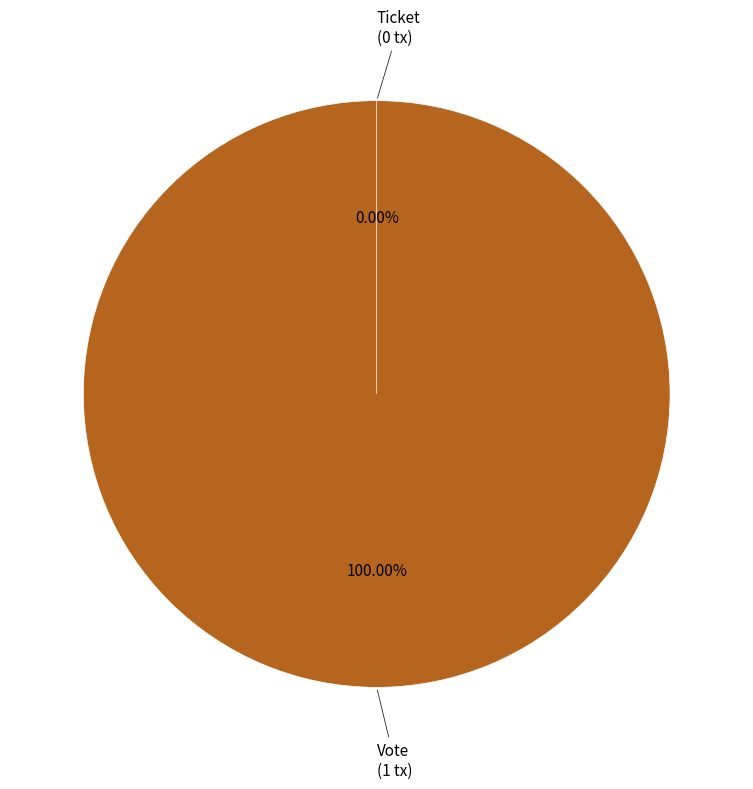

Count the number of slices in the pie.

2